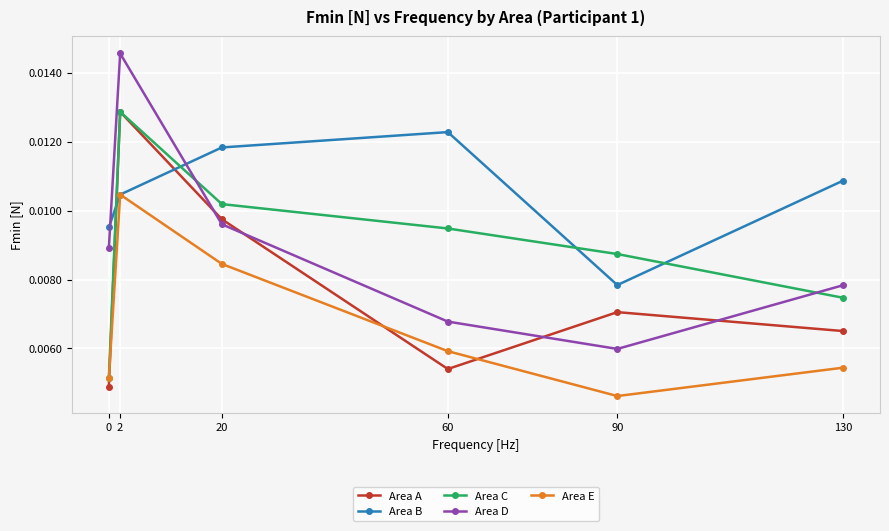

Is this an area chart (filled region under the line)?

No